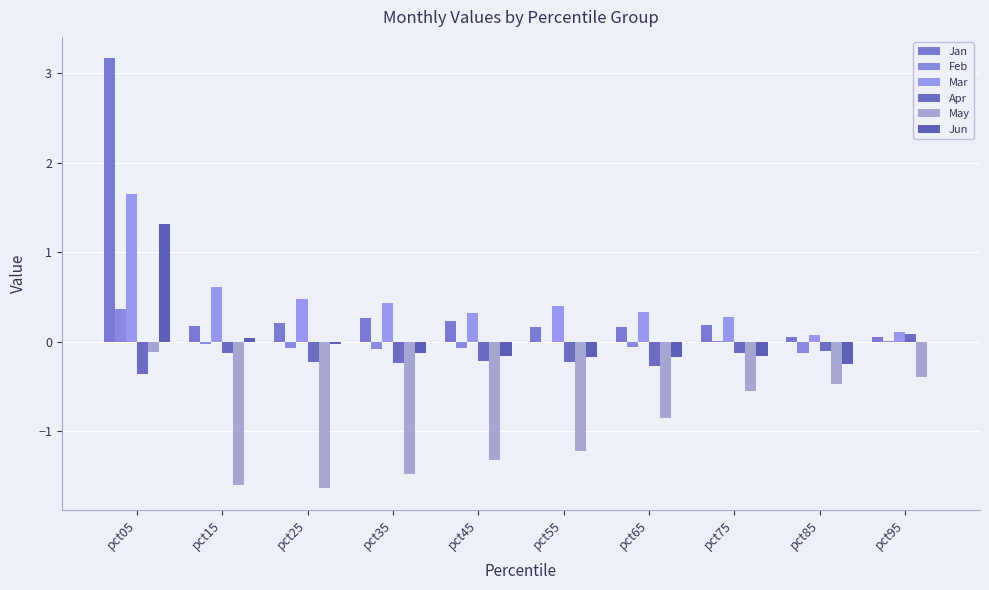

Reading left to right, extract all data points from this chart.

Jan: 3.2	0.2	0.2	0.3	0.2	0.2	0.2	0.2	0.0	0.1
Feb: 0.4	-0.0	-0.1	-0.1	-0.1	0.0	-0.1	0.0	-0.1	0.0
Mar: 1.6	0.6	0.5	0.4	0.3	0.4	0.3	0.3	0.1	0.1
Apr: -0.4	-0.1	-0.2	-0.2	-0.2	-0.2	-0.3	-0.1	-0.1	0.1
May: -0.1	-1.6	-1.6	-1.5	-1.3	-1.2	-0.9	-0.6	-0.5	-0.4
Jun: 1.3	0.0	-0.0	-0.1	-0.2	-0.2	-0.2	-0.2	-0.3	-0.0